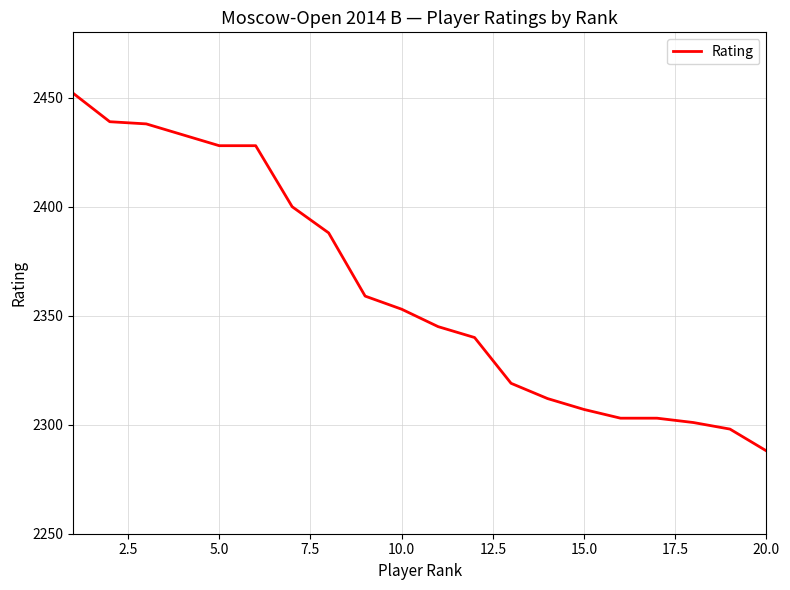

What is the smallest value displayed?

2288